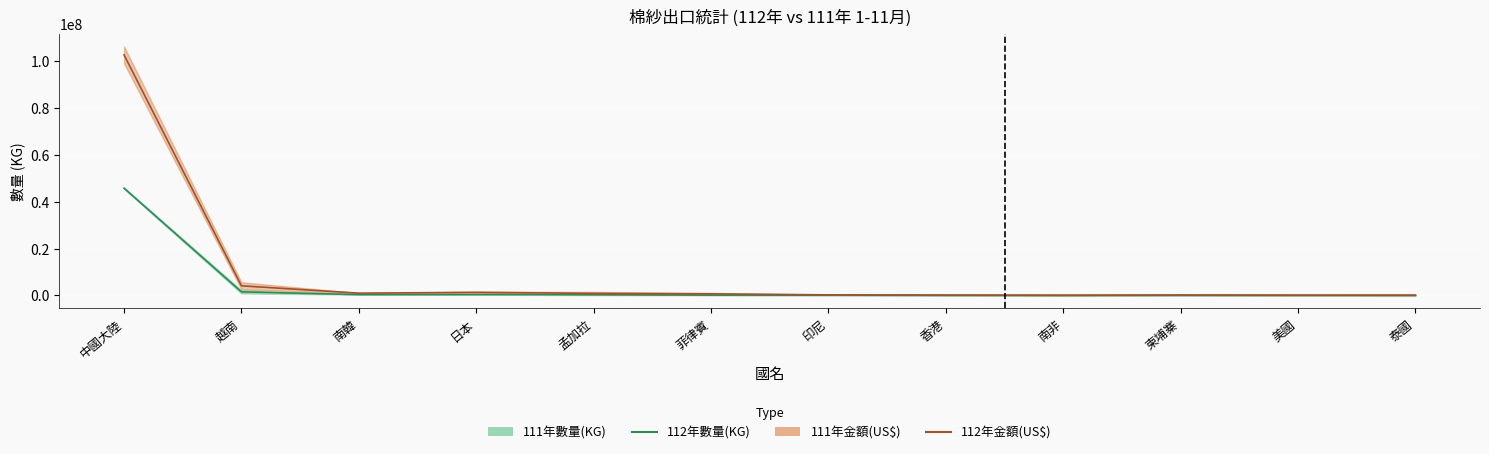

What is the difference between the 112年金額(US$) values at 泰國 and 日本?

1215928.5